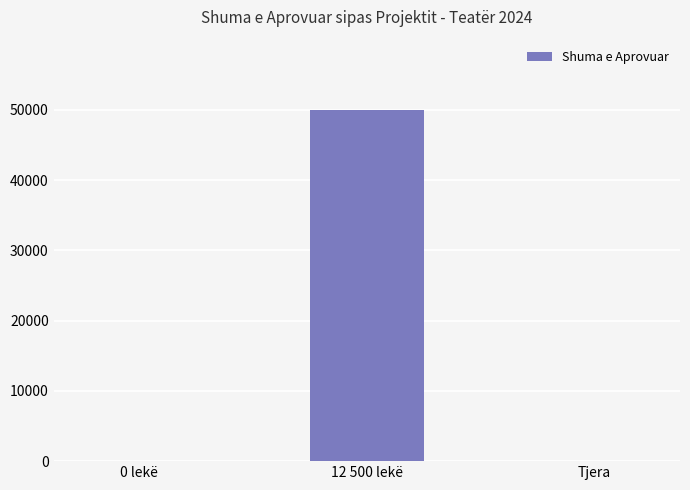

How many data points are above 0?

1